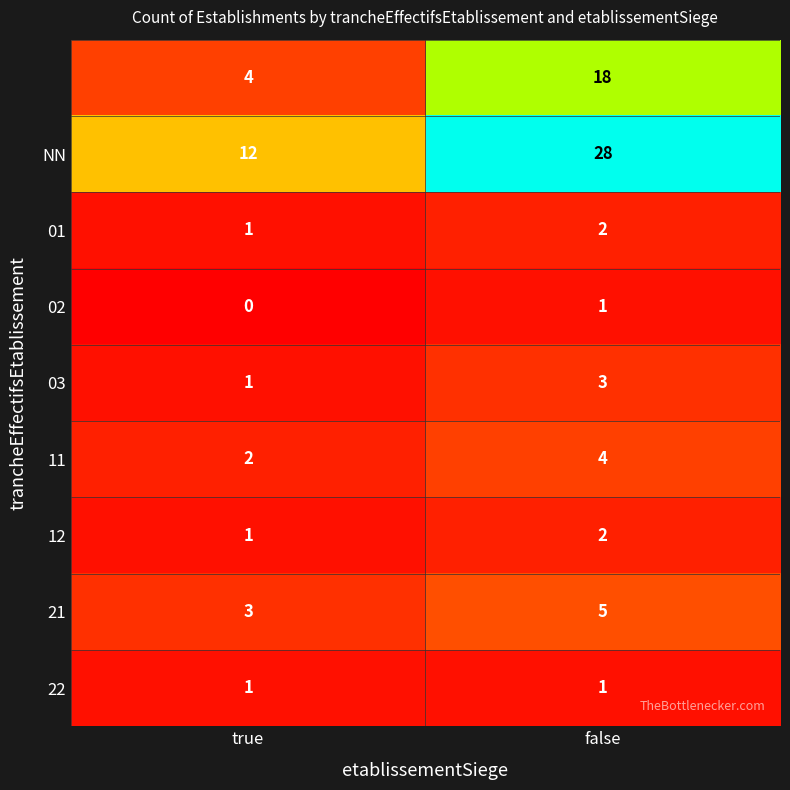

At which category does the chart reach its peak across all series?

false